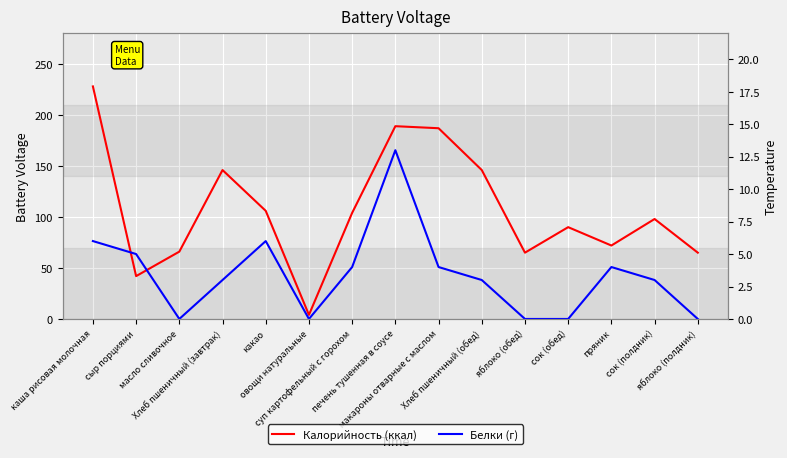

Count the number of categories in the chart.

15